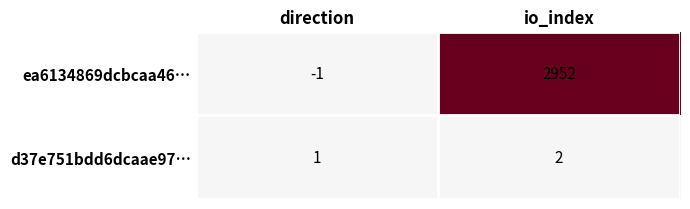

What is the greatest value displayed?

2952